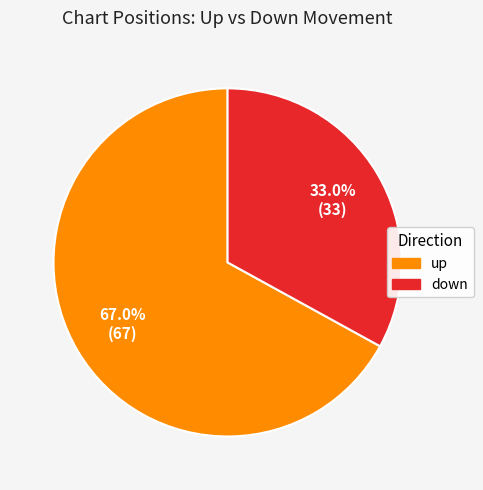

Which category has the smallest portion of the pie?

down